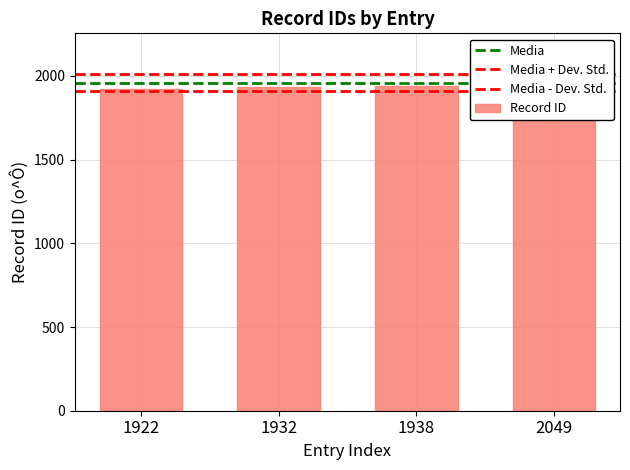

List the labels in order of value, largest first.

2049, 1938, 1932, 1922